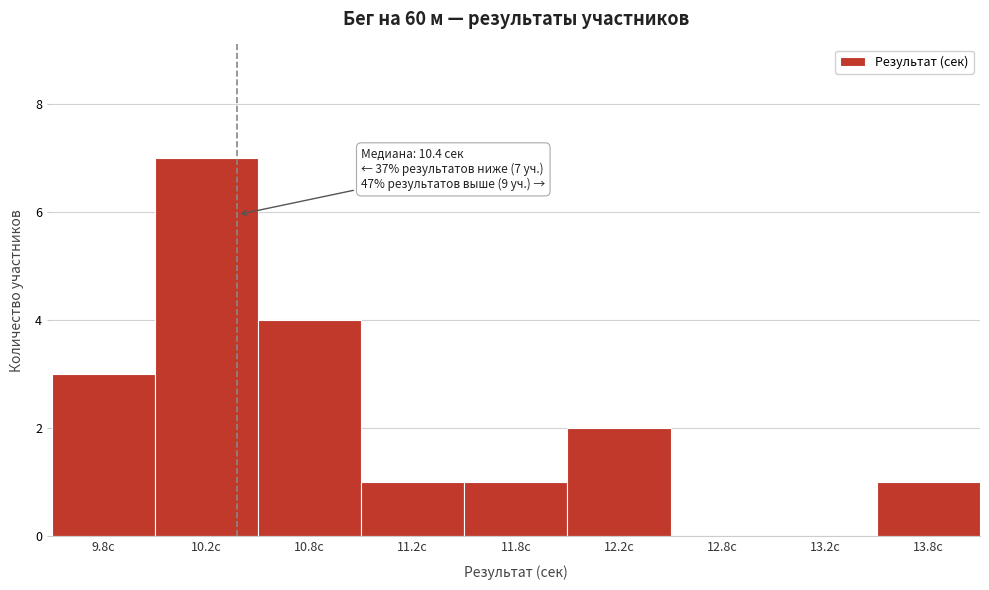

Reading left to right, transcribe all the data shown in this chart.

9.8с=3	10.2с=7	10.8с=4	11.2с=1	11.8с=1	12.2с=2	12.8с=0	13.2с=0	13.8с=1